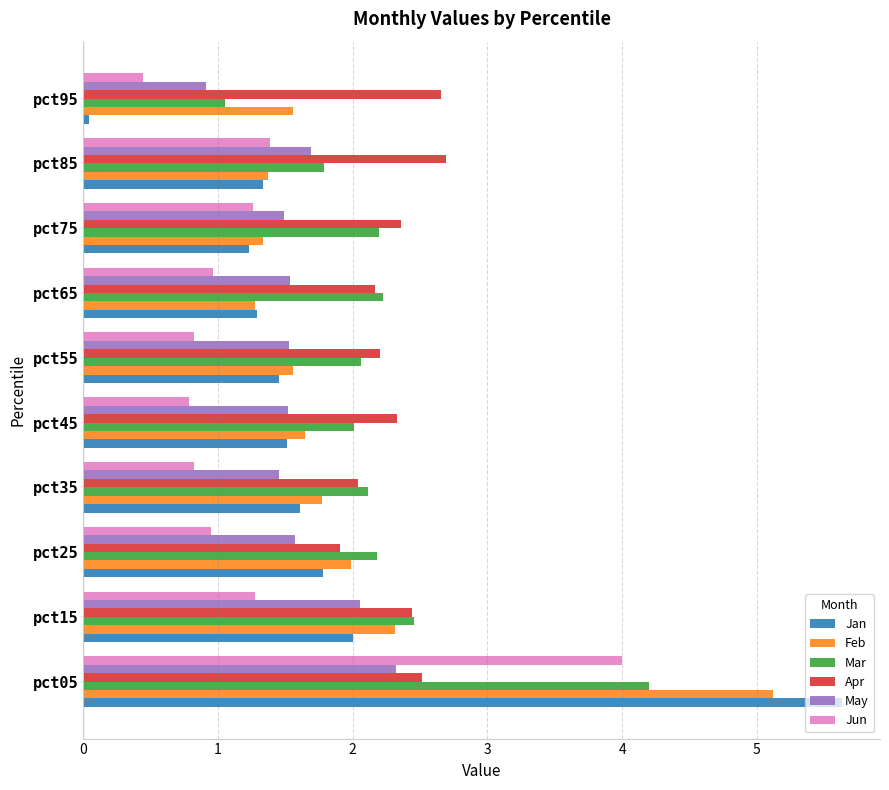

Which series has the widest spread of values?

Jan